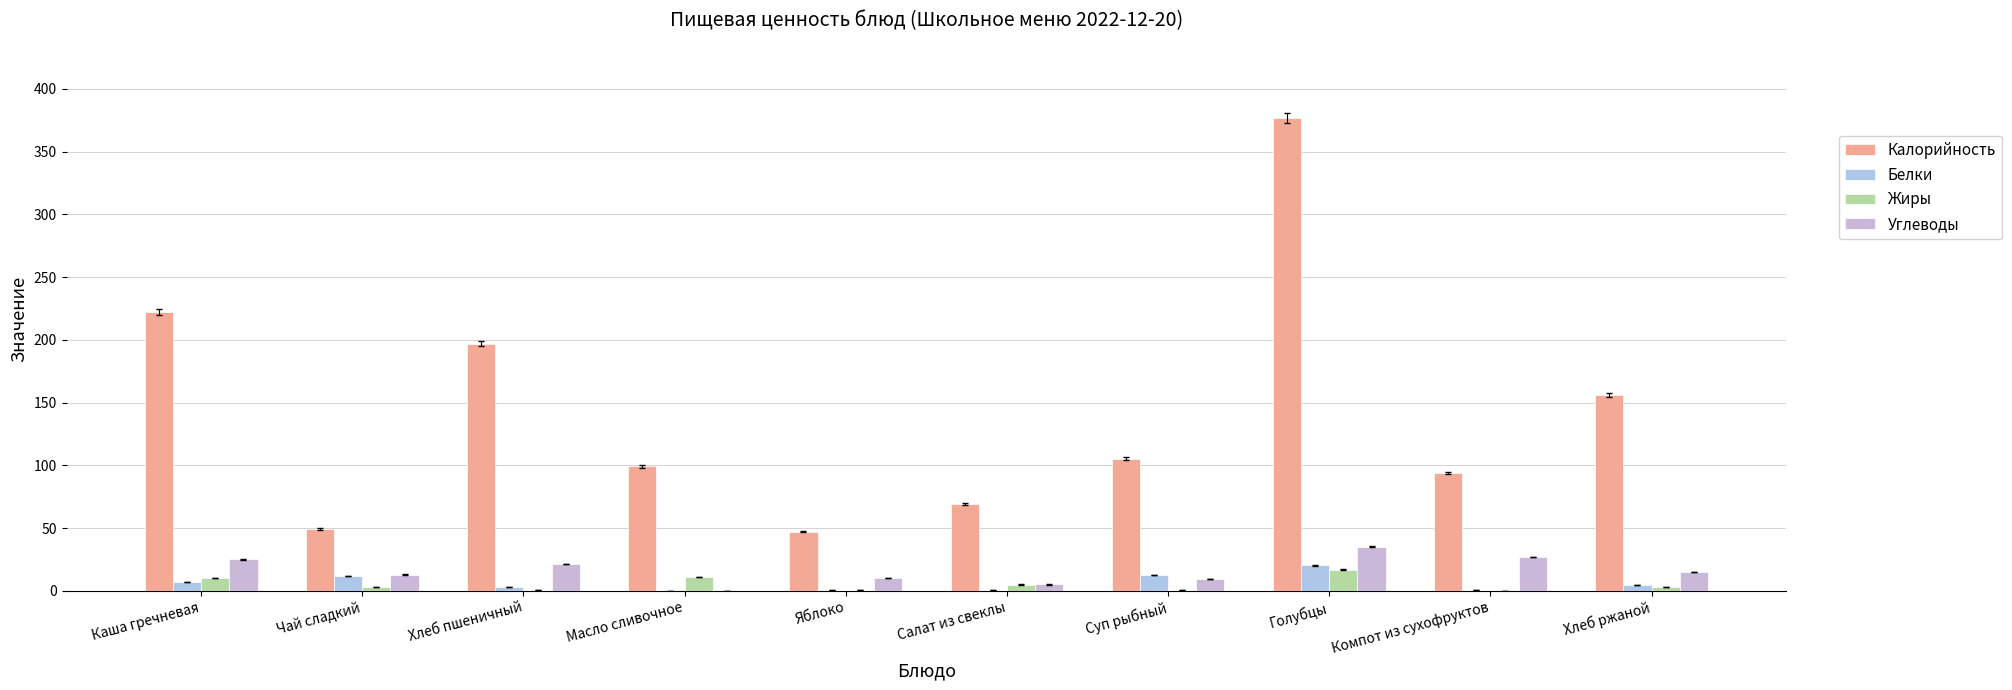

At which category is the sum across all series the highest?

Голубцы